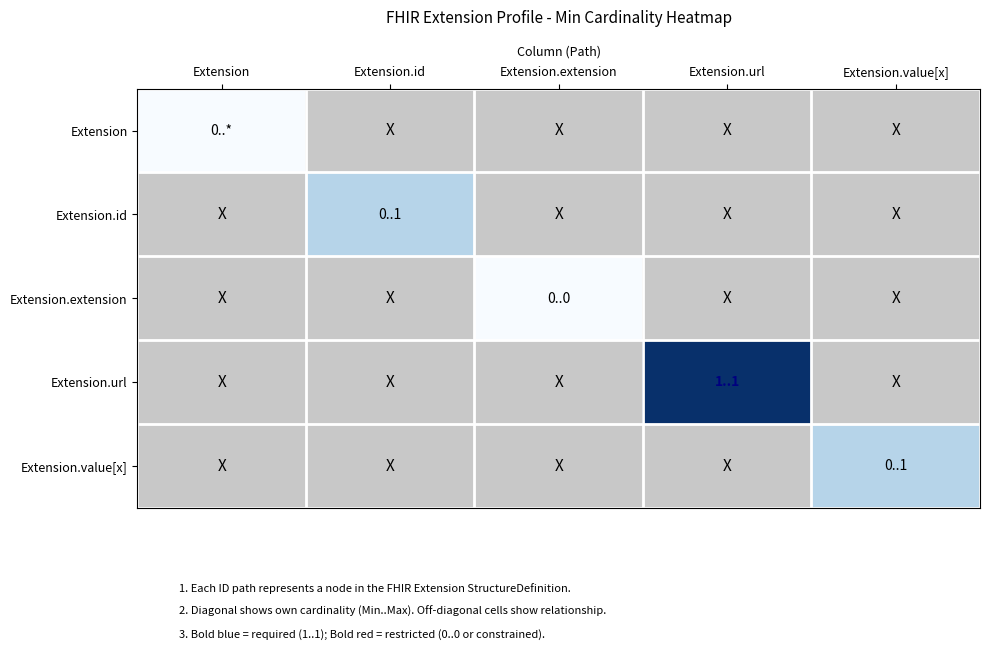

Rank the series by their average value, from highest to lowest.

Extension, Extension.id, Extension.extension, Extension.url, Extension.value[x]